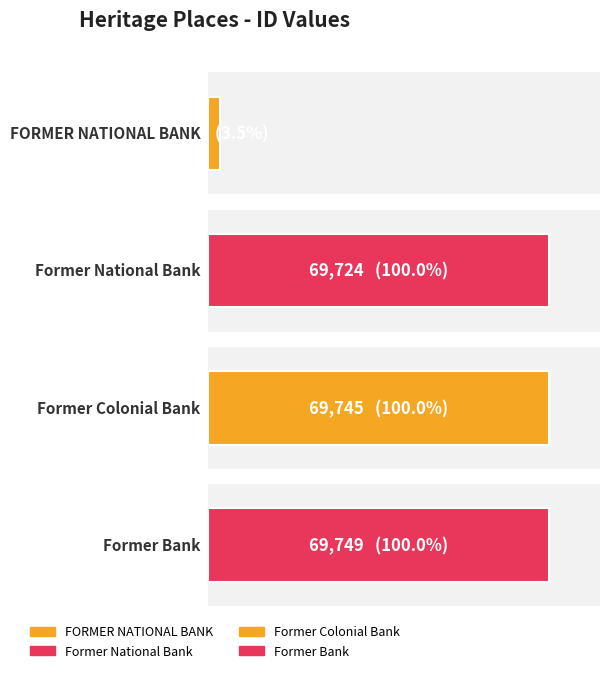

Which label corresponds to the largest value in the chart?

Former Bank